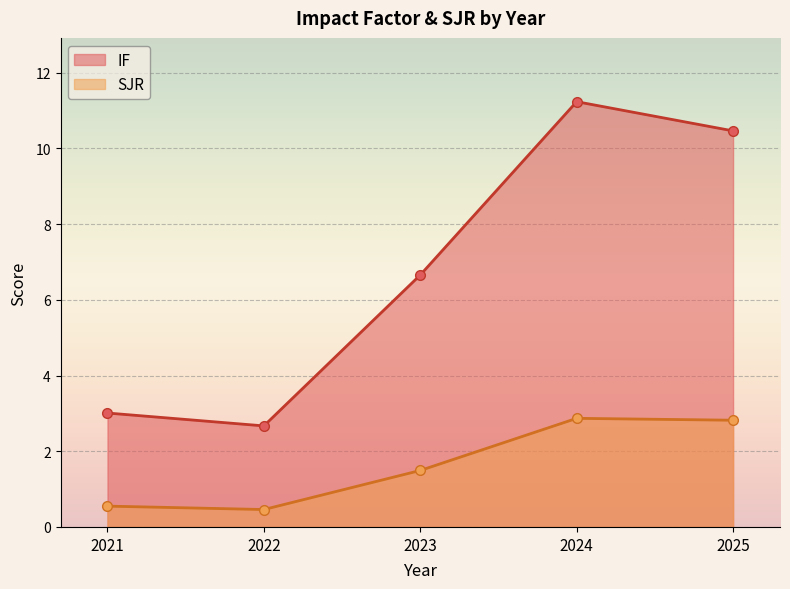

What is the value of the SJR point at the 5th from the left?

2.8